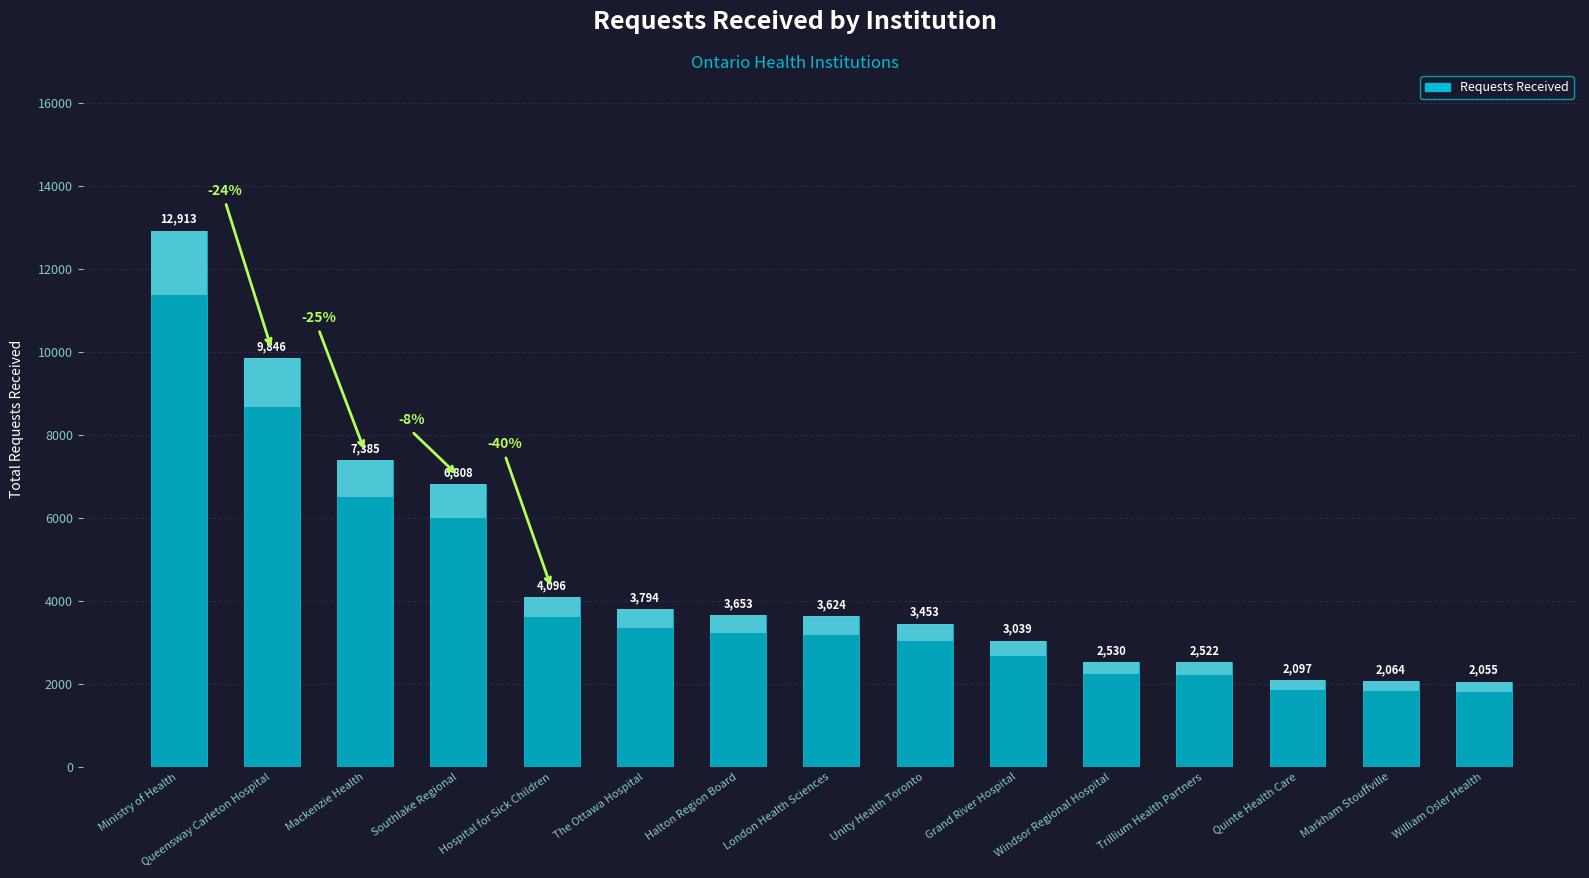

Which label corresponds to the smallest value in the chart?

William Osler Health